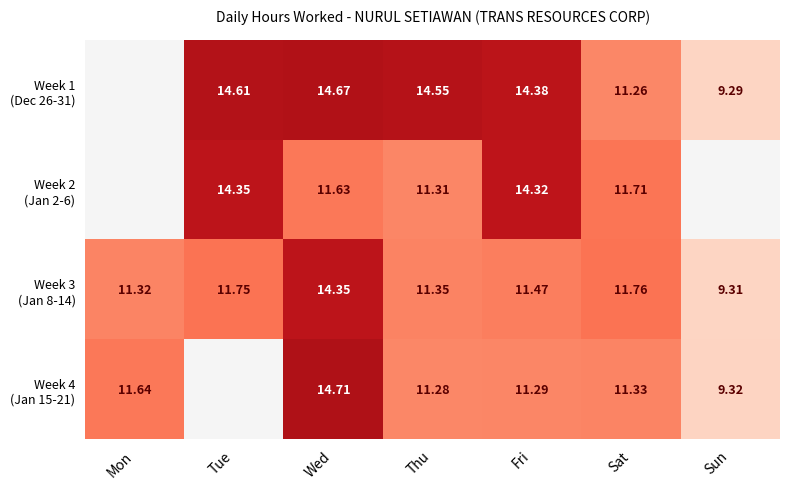

Read the Week 4 (Jan 15-21) value at Mon.

11.6